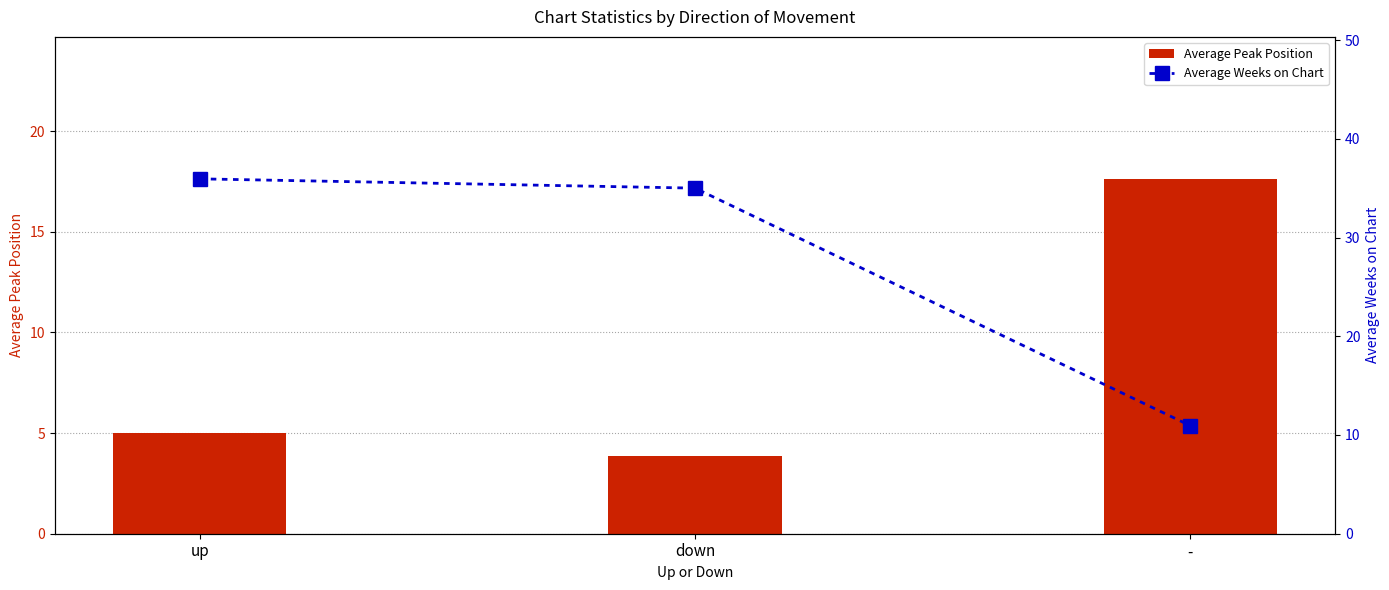

Is the value of Average Weeks on Chart at up greater than the value of Average Peak Position at -?

Yes